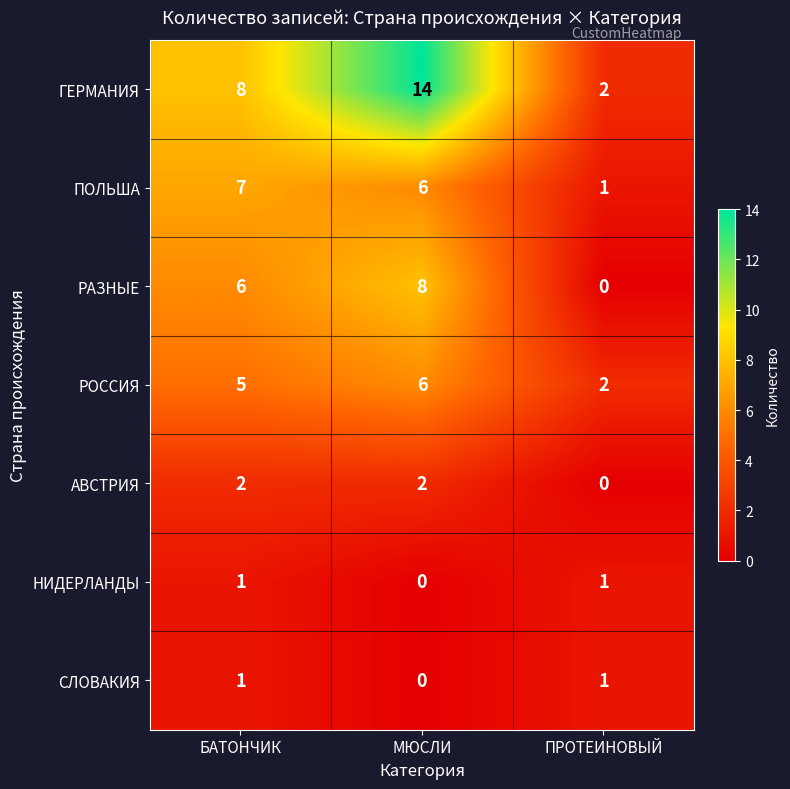

Reading left to right, list all the values displayed in this chart.

ГЕРМАНИЯ: БАТОНЧИК=8	МЮСЛИ=14	ПРОТЕИНОВЫЙ=2
ПОЛЬША: БАТОНЧИК=7	МЮСЛИ=6	ПРОТЕИНОВЫЙ=1
РАЗНЫЕ: БАТОНЧИК=6	МЮСЛИ=8	ПРОТЕИНОВЫЙ=0
РОССИЯ: БАТОНЧИК=5	МЮСЛИ=6	ПРОТЕИНОВЫЙ=2
АВСТРИЯ: БАТОНЧИК=2	МЮСЛИ=2	ПРОТЕИНОВЫЙ=0
НИДЕРЛАНДЫ: БАТОНЧИК=1	МЮСЛИ=0	ПРОТЕИНОВЫЙ=1
СЛОВАКИЯ: БАТОНЧИК=1	МЮСЛИ=0	ПРОТЕИНОВЫЙ=1